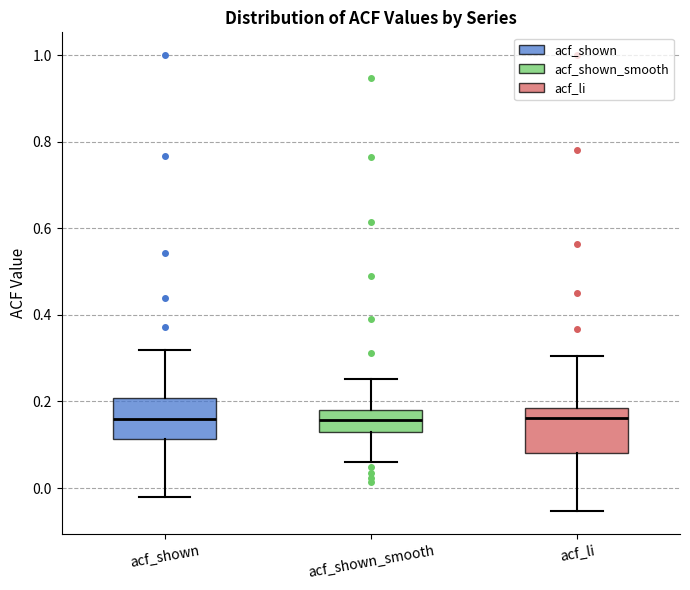

Reading left to right, transcribe this box plot: for each box, give where its median line is, the range the box spans, and where its two whiskers end, as read against the y-axis. The values are not printed on the chart, so give them approximately, as read against the axis.

acf_shown: median 0.16, box 0.12 to 0.20, whiskers -0.02 to 0.32
acf_shown_smooth: median 0.16, box 0.12 to 0.18, whiskers 0.06 to 0.26
acf_li: median 0.16, box 0.08 to 0.18, whiskers -0.06 to 0.30